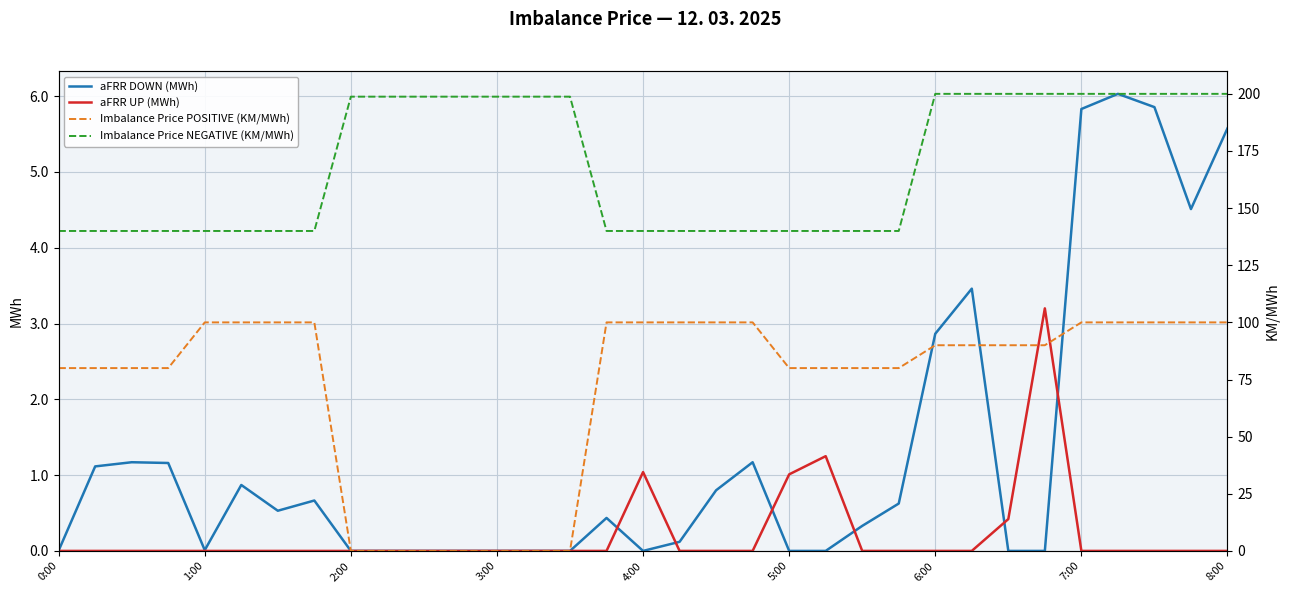

List the series in order of their peak value, highest first.

Imbalance Price NEGATIVE (KM/MWh), Imbalance Price POSITIVE (KM/MWh), aFRR DOWN (MWh), aFRR UP (MWh)